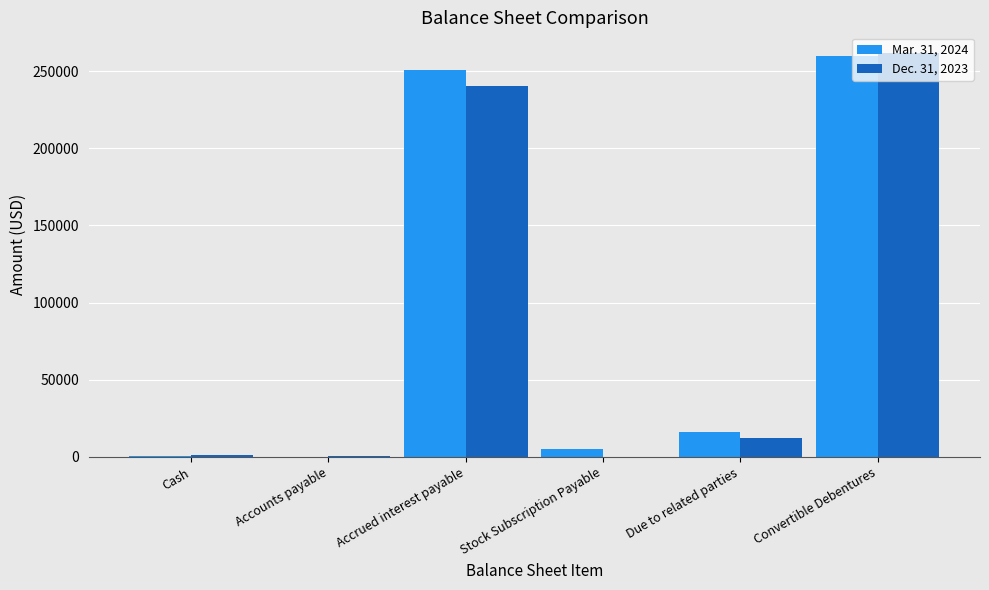

Is it true that Dec. 31, 2023 equals 0 at Stock Subscription Payable?

True